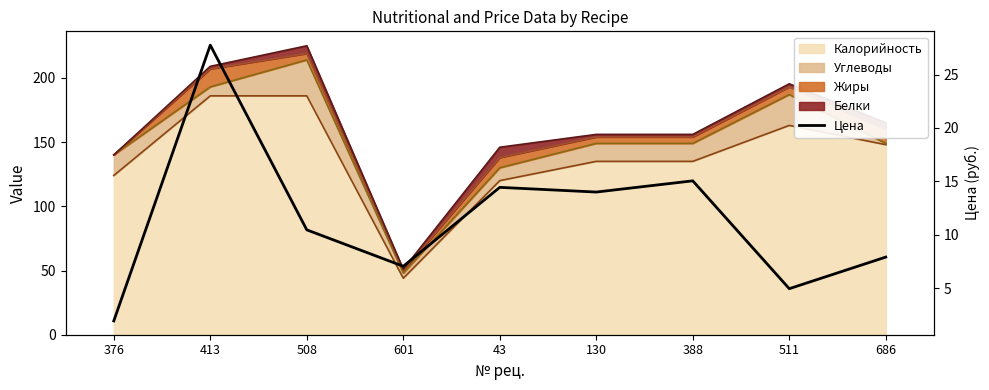

Rank the categories by value from highest to lowest.

413, 388, 43, 130, 508, 686, 601, 511, 376